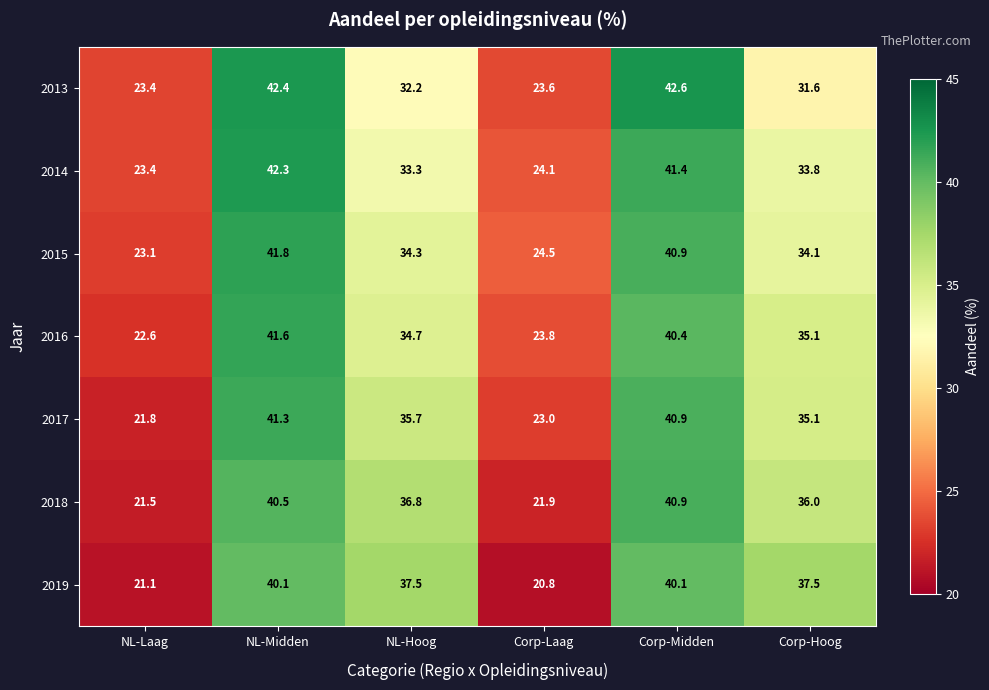

Is the value of 2015 at Corp-Laag greater than the value of 2018 at NL-Laag?

Yes